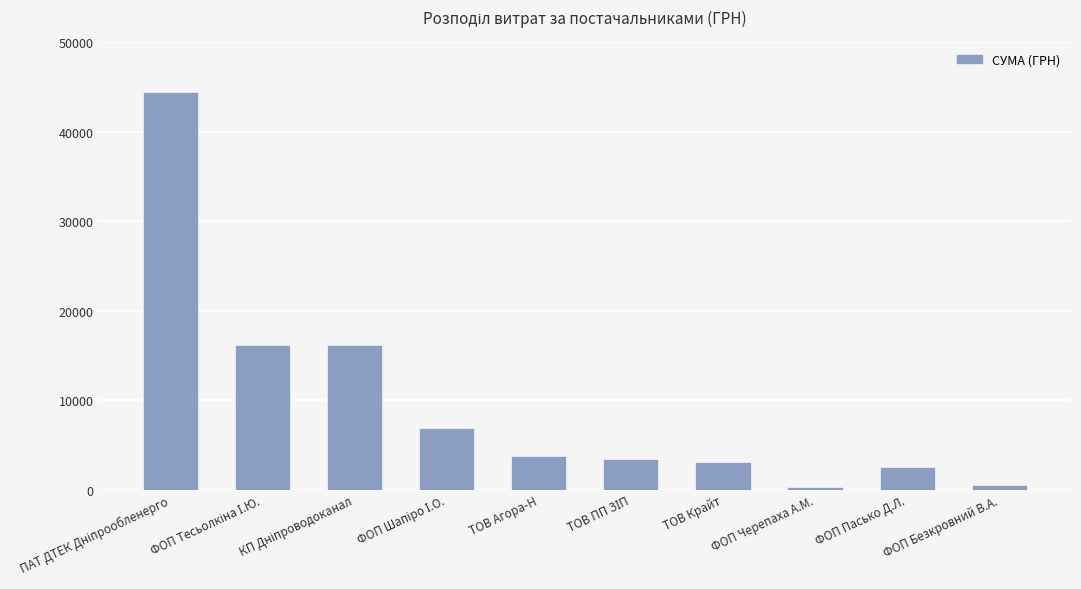

What is the maximum value shown in the chart?

44400.2